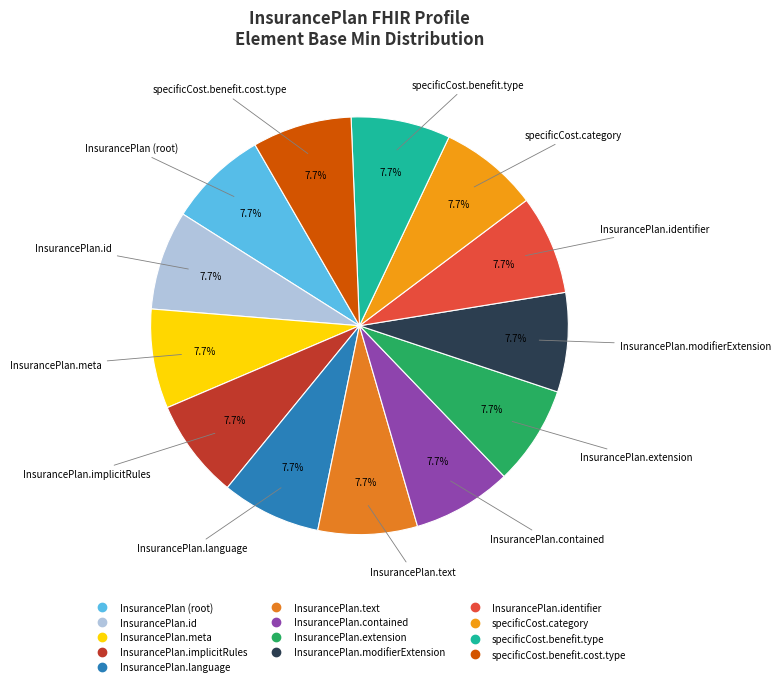

Which slice is the largest?

InsurancePlan.specificCost.category